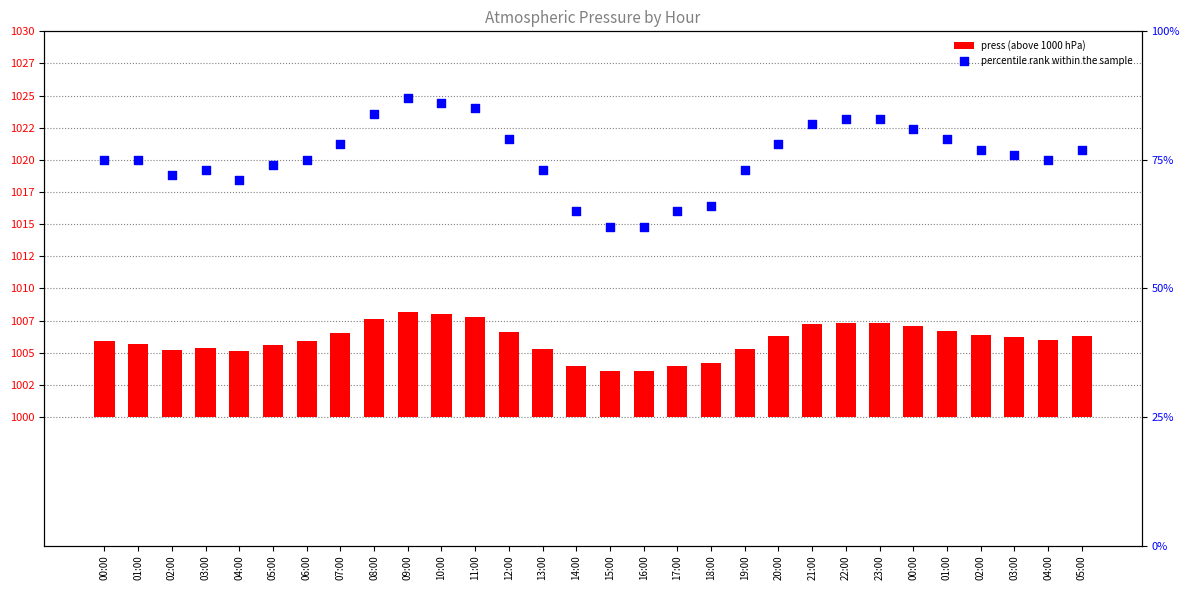

Which series reaches the maximum Y coordinate?

percentile rank within the sample